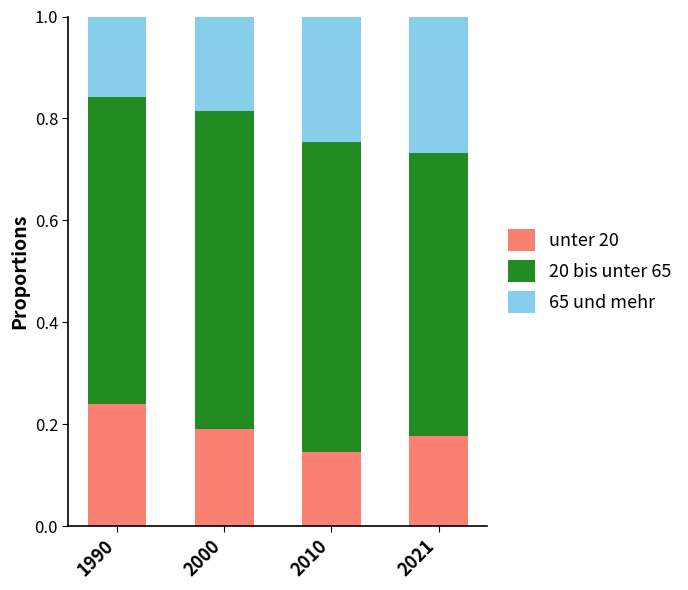

The value of unter 20 at 2000 is 0.2. True or false?

True